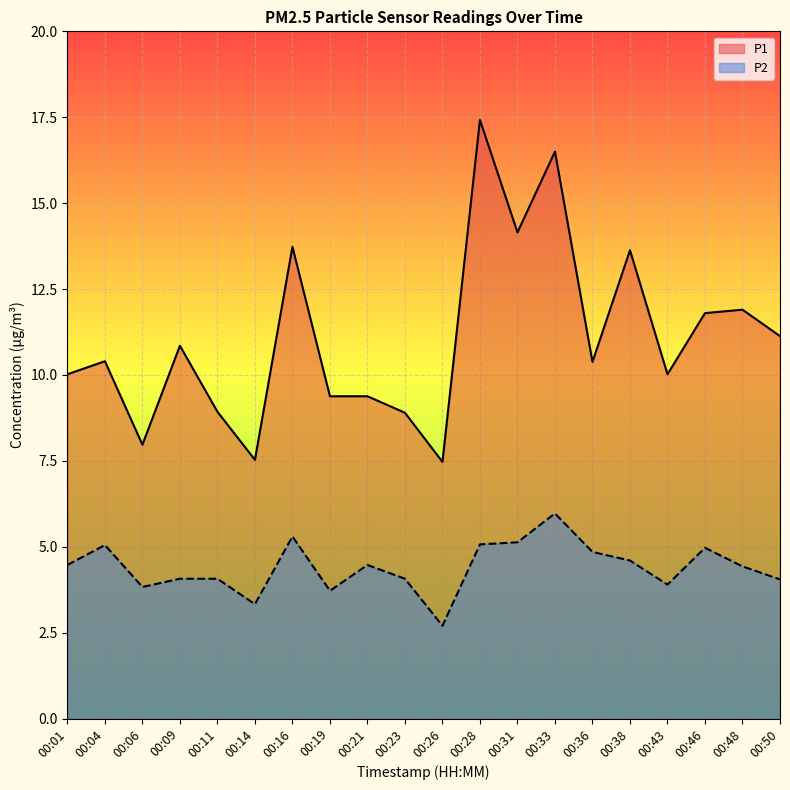

What is the value of the P2 point at the 17th from the left?

3.9